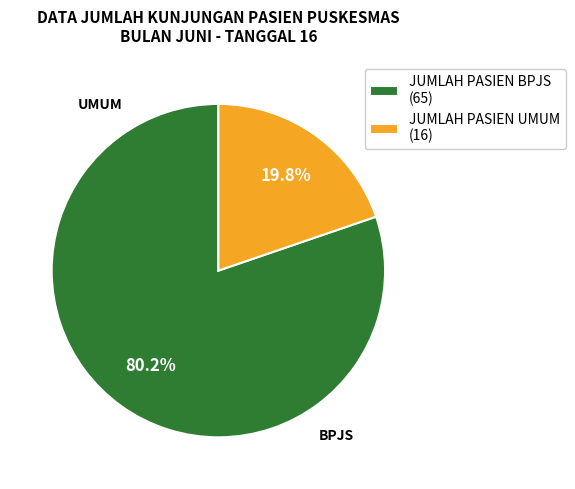

Which category has the biggest portion of the pie?

JUMLAH PASIEN BPJS